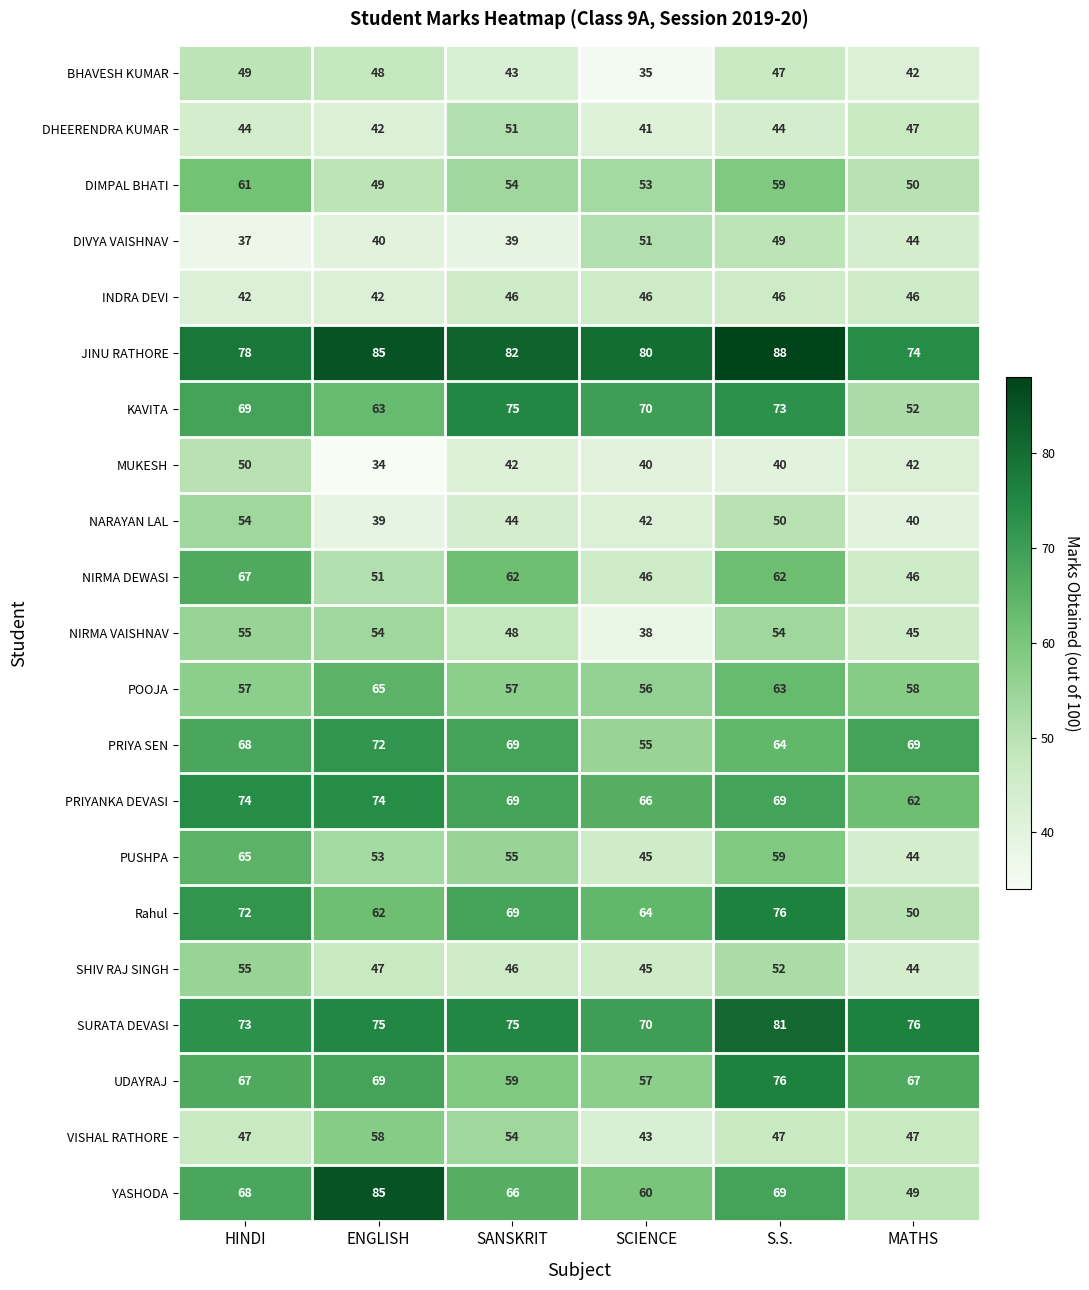

What is the minimum value shown in the chart?

34